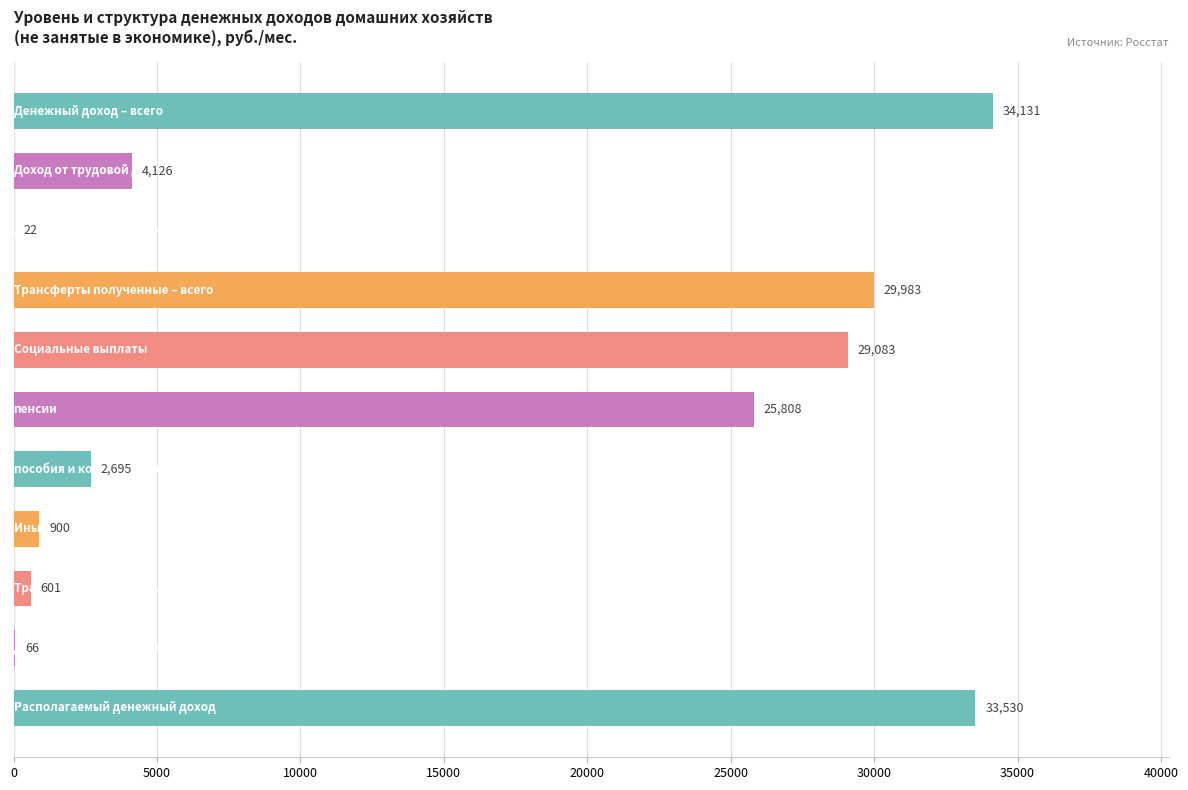

What is the maximum value shown in the chart?

34131.1